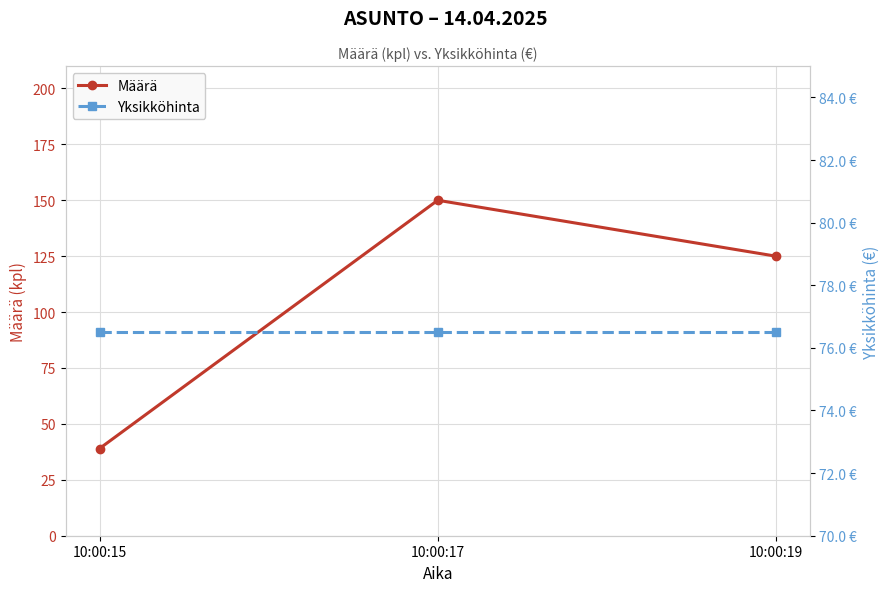

Between 10:00:15 and 10:00:17, which series saw the biggest shift?

Määrä